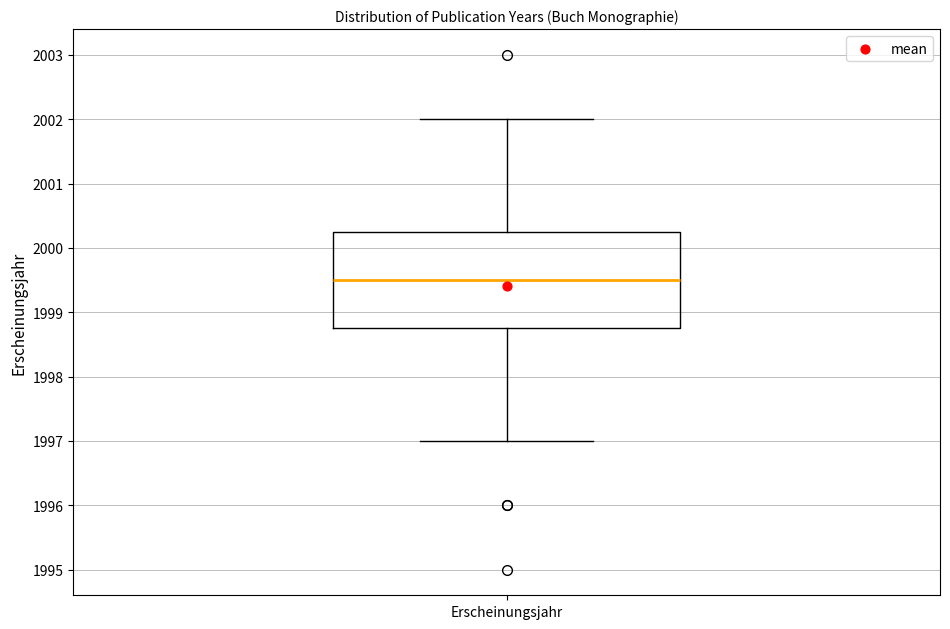

Where does the lower whisker of the box for Erscheinungsjahr end on the y-axis? The values are not printed on the chart, so give them approximately, as read against the axis.

1997.0